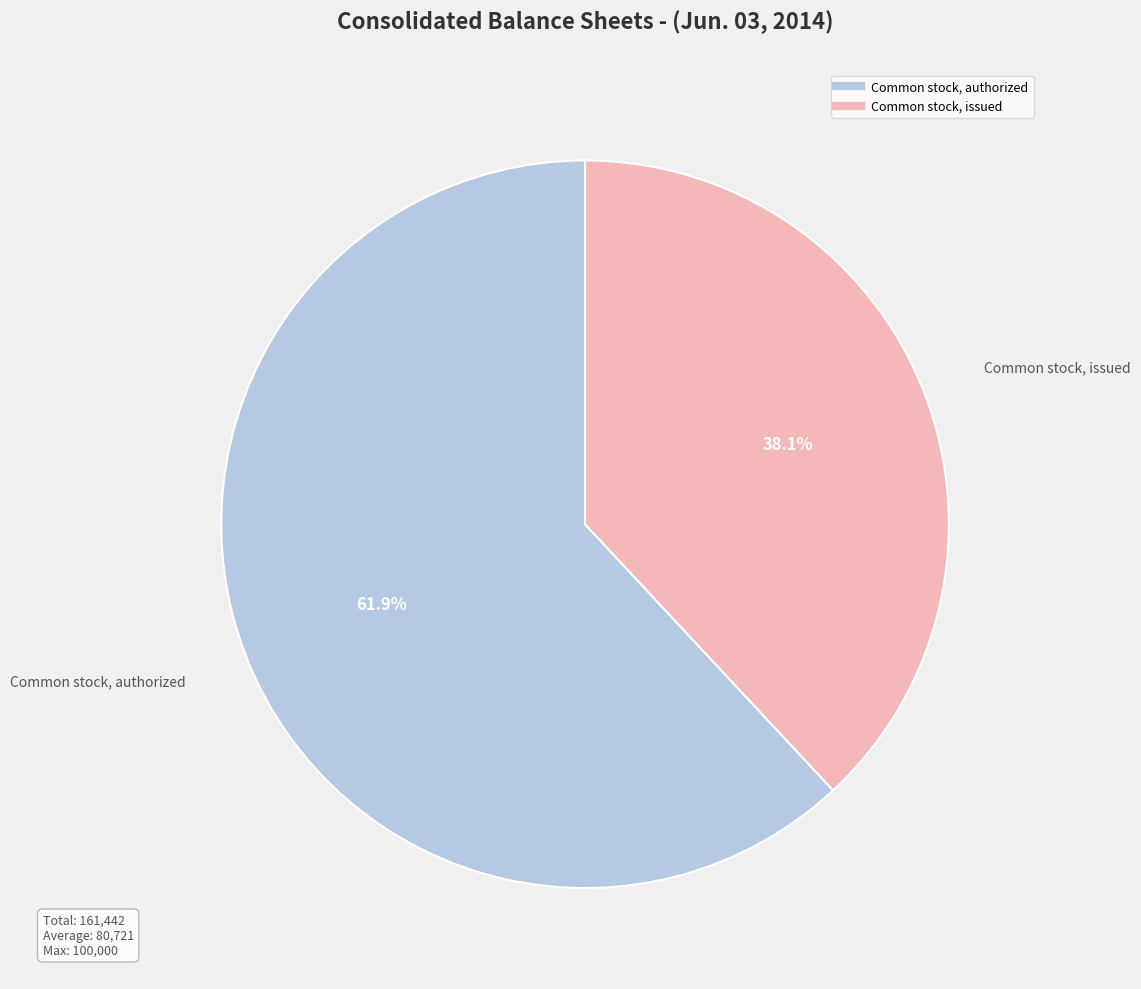

Is there any slice that represents more than half of the pie?

Yes